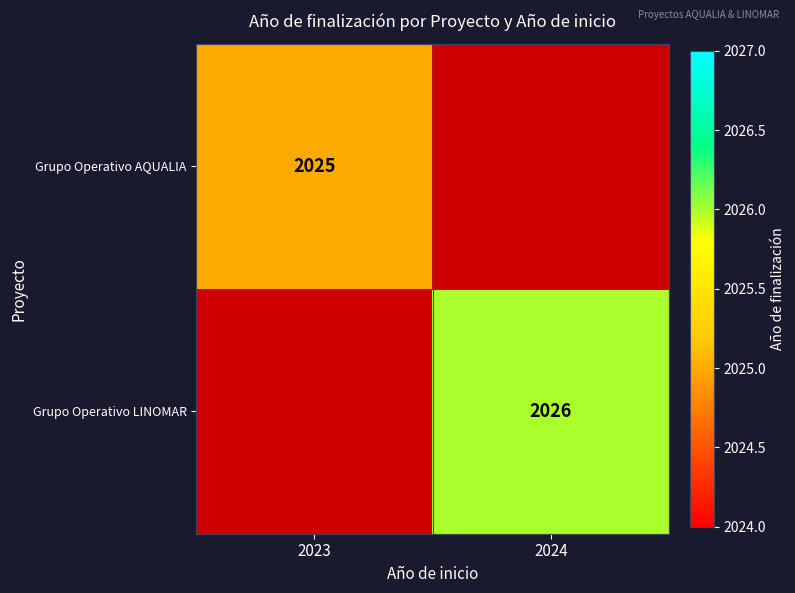

True or false: Grupo Operativo LINOMAR has a value of 2026 at 2024.

True